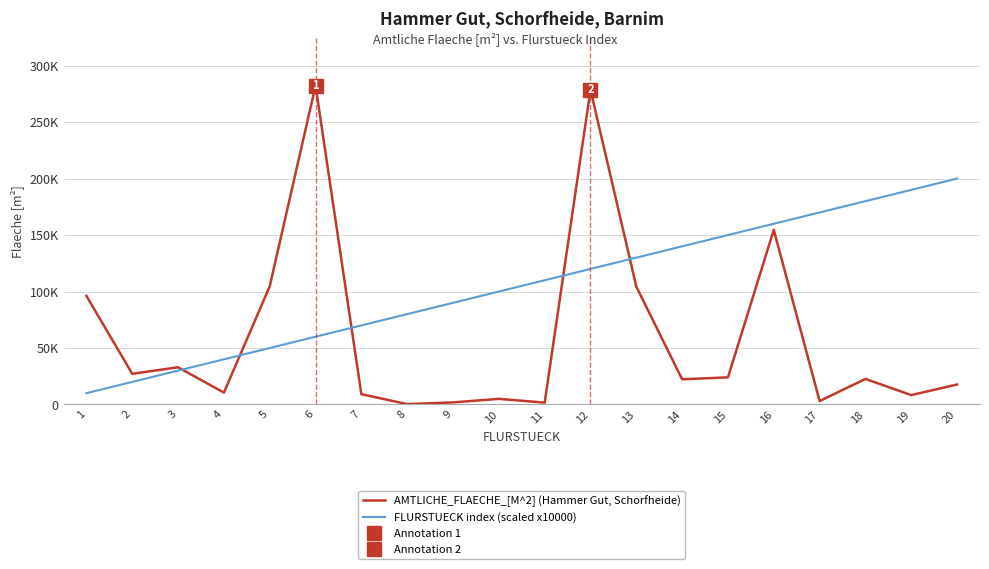

Reading left to right, list all the values displayed in this chart.

AMTLICHE_FLAECHE_[M^2] (Hammer Gut, Schorfheide): 96132	27178	32947	10519	104601	282216	9119	336	1860	5000	1640	278587	104341	22308	24038	154607	3065	22627	8330	17689
FLURSTUECK index (scaled x10000): 10000	20000	30000	40000	50000	60000	70000	80000	90000	100000	110000	120000	130000	140000	150000	160000	170000	180000	190000	200000